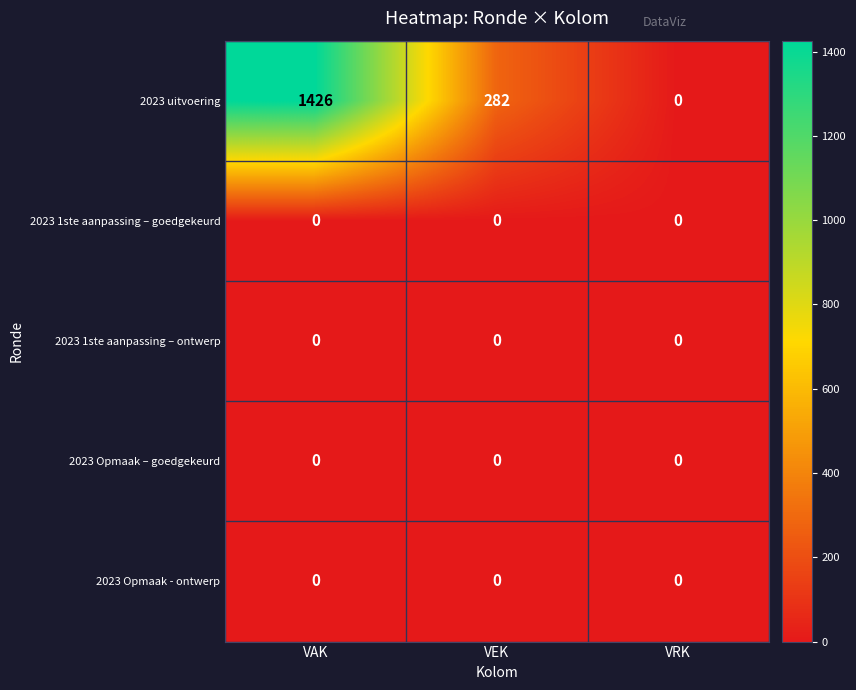

Is the value of 2023 uitvoering at VAK greater than the value of 2023 1ste aanpassing – goedgekeurd at VRK?

Yes